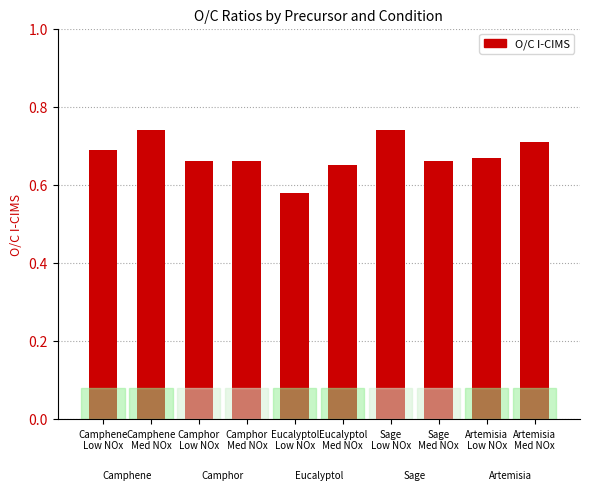

What is the sum of all values?

6.8